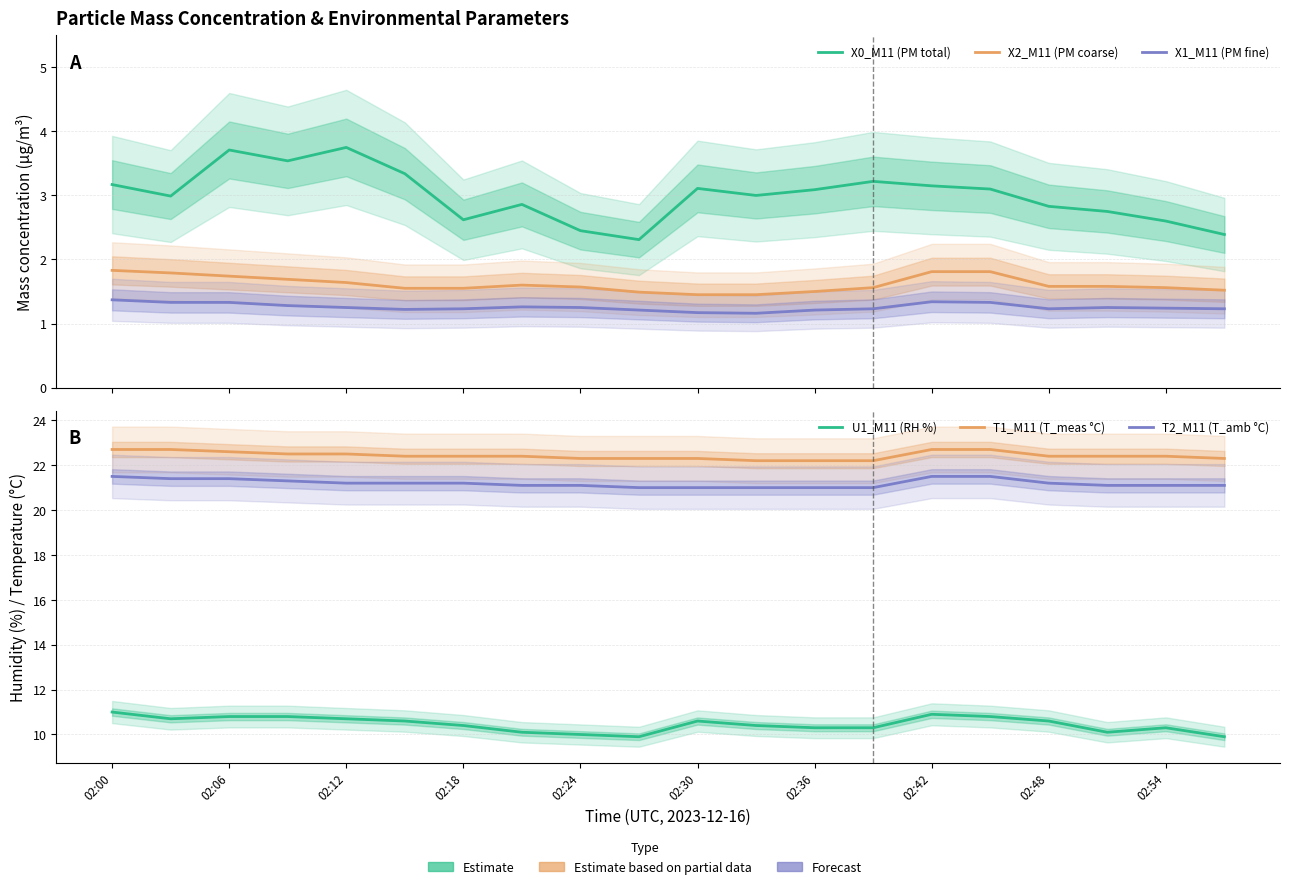

What is the value of the X1_M11 (PM fine) point at the 4th from the left?

1.3